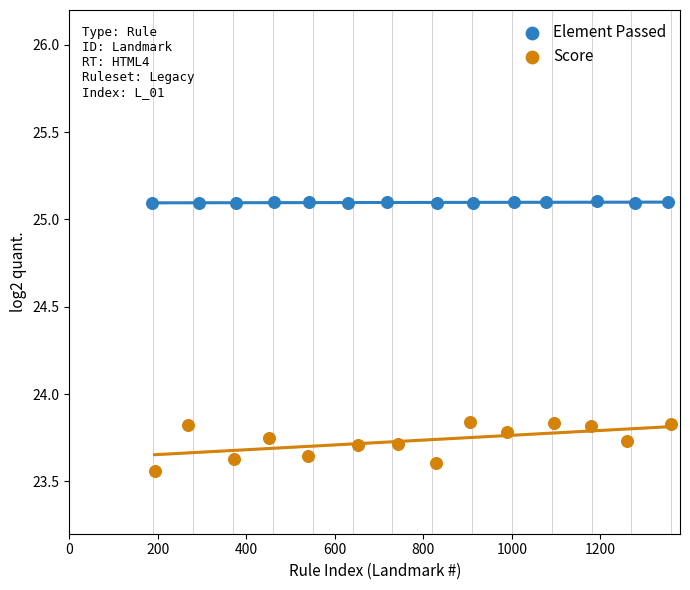

Which series contains the highest Y value?

Element Passed